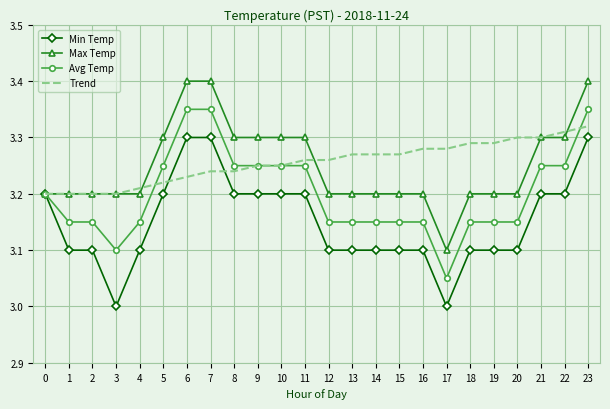

At which label does Avg Temp reach its minimum?

17